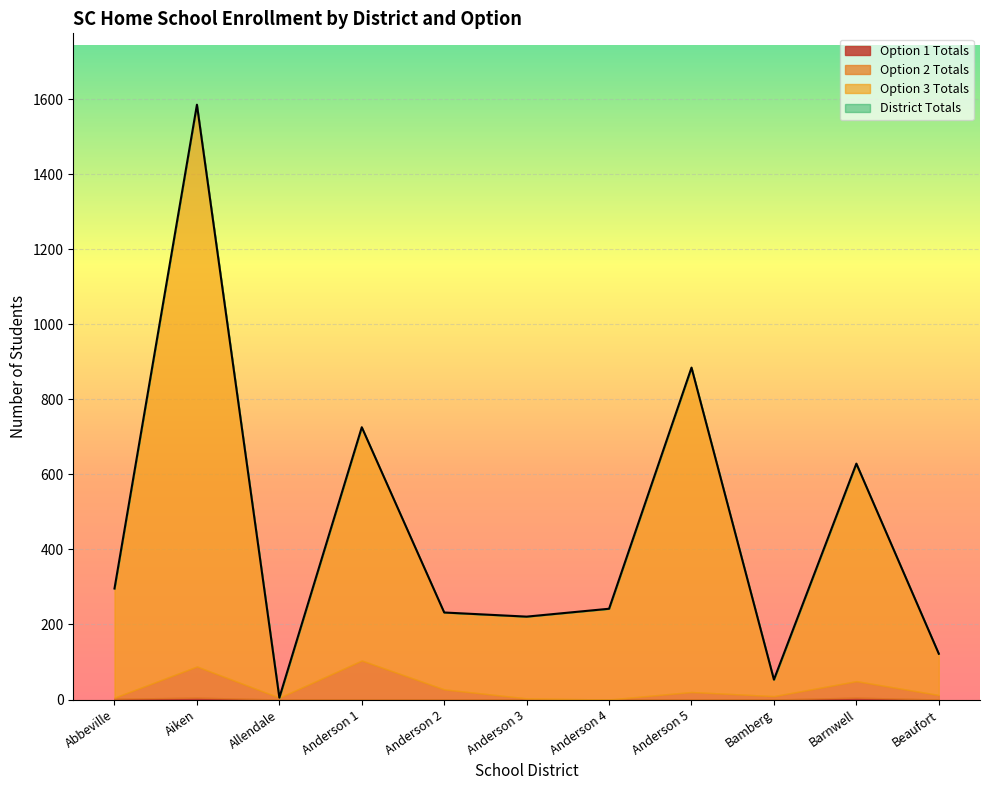

Between Bamberg and Barnwell, which series saw the biggest shift?

District Totals